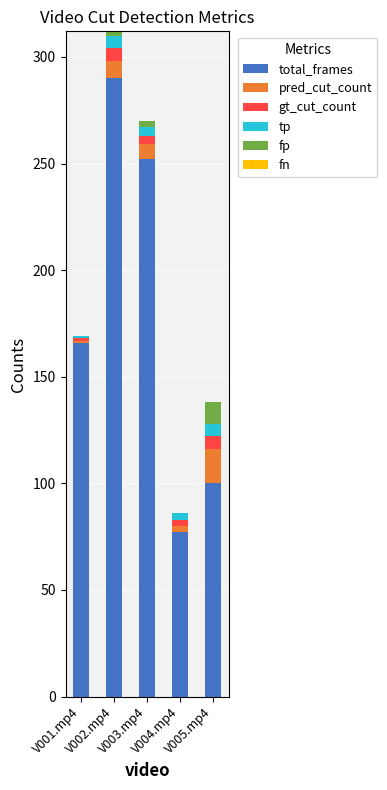

Does the chart contain stacked bars?

Yes